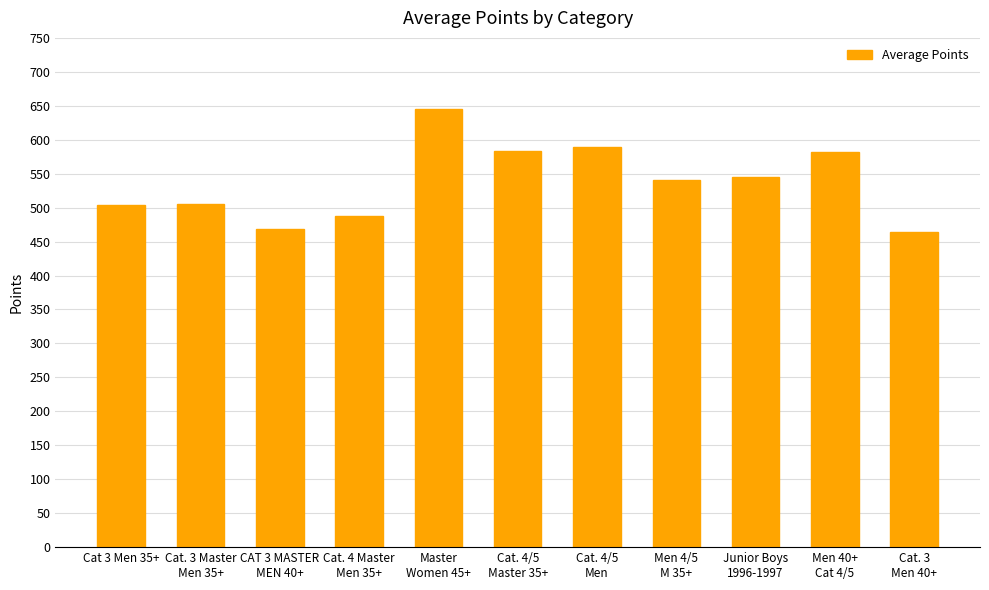

What is the approximate value at Cat 3 Men 35+?

503.7